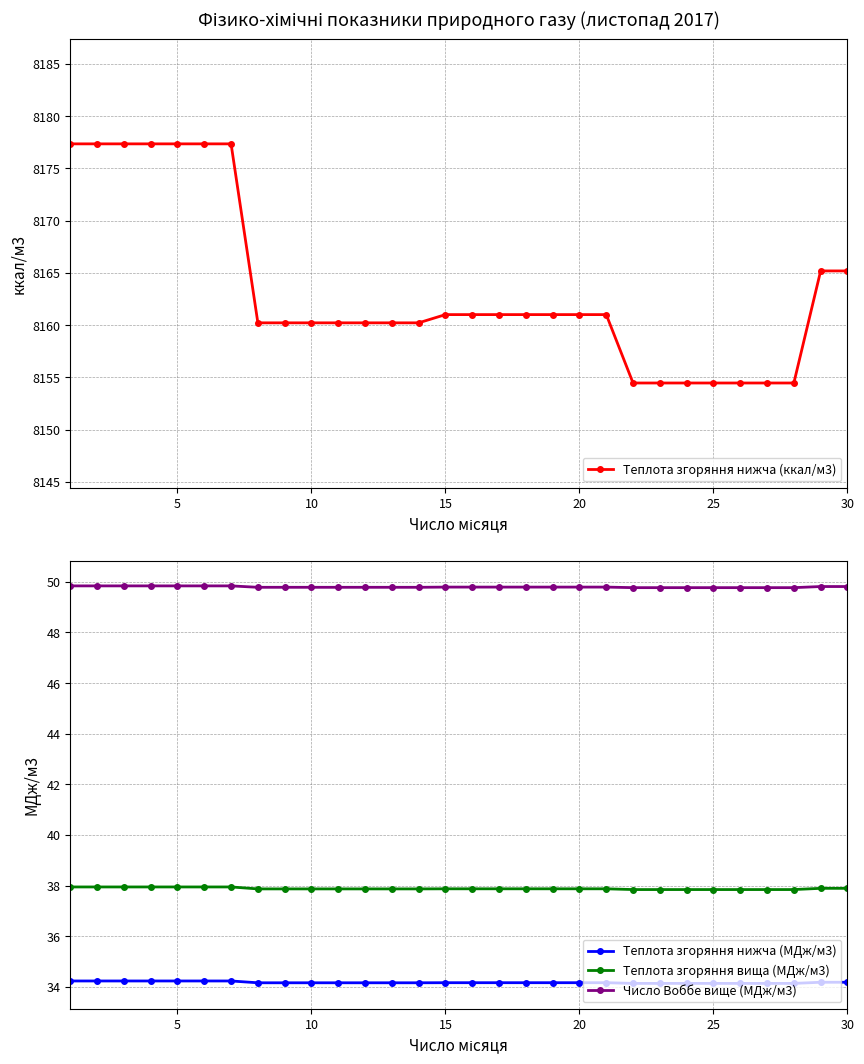

What is the approximate value of Теплота згоряння нижча (МДж/м3) at 30?

34.2